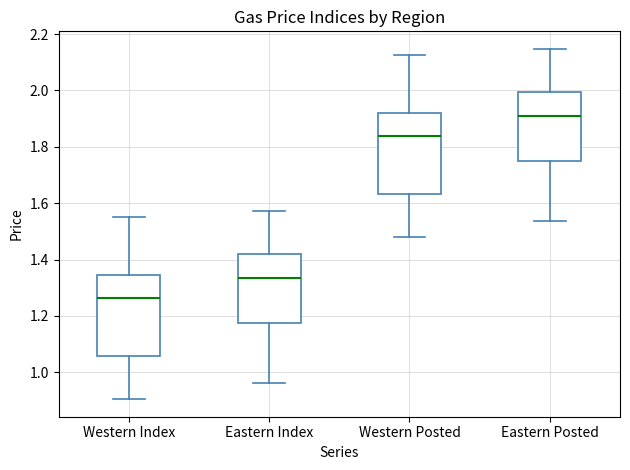

Which box's median line is the lowest?

Western Index